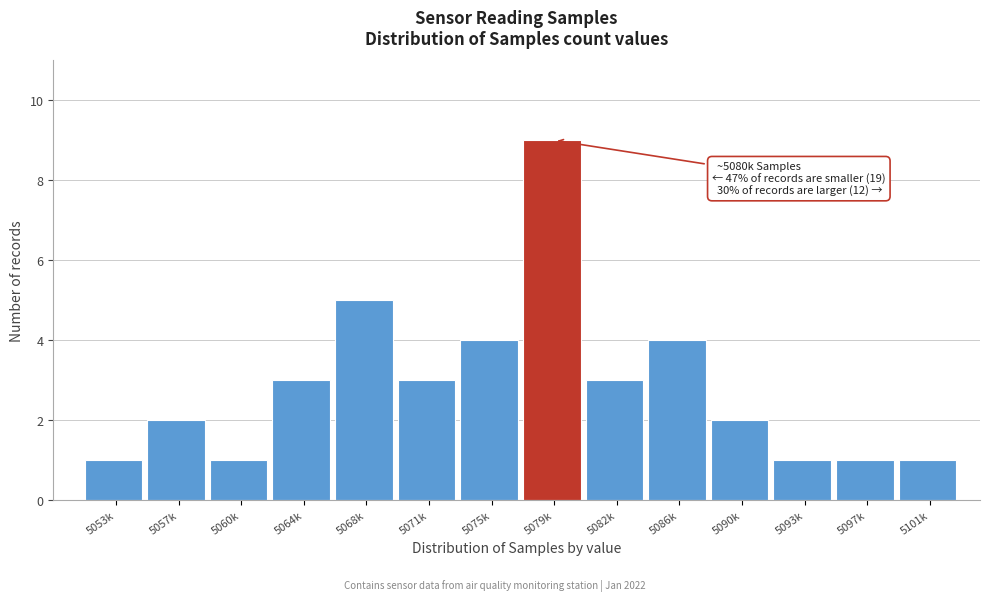

Reading left to right, transcribe all the data shown in this chart.

5053k=1	5057k=2	5060k=1	5064k=3	5068k=5	5071k=3	5075k=4	5079k=9	5082k=3	5086k=4	5090k=2	5093k=1	5097k=1	5101k=1